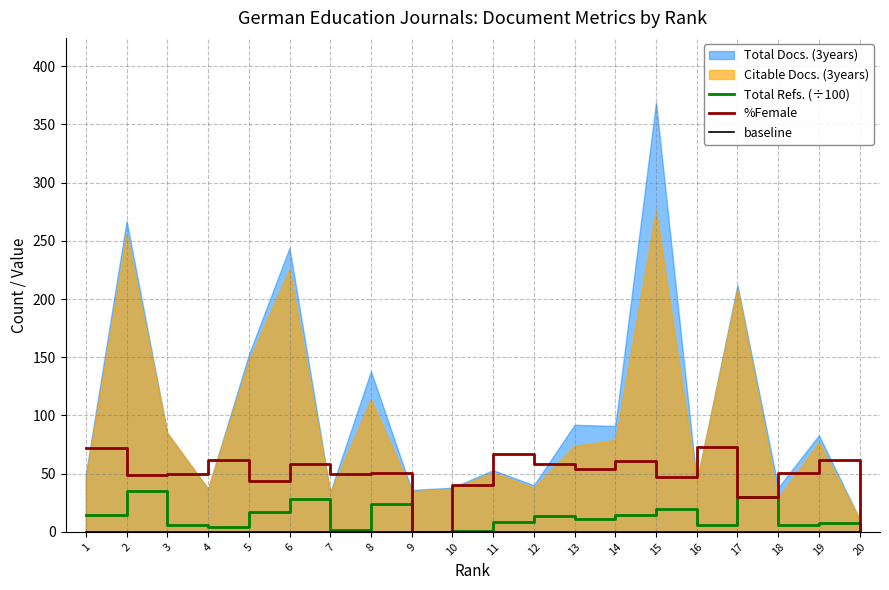

What is the difference between the maximum and minimum values in the %Female series?

73.0